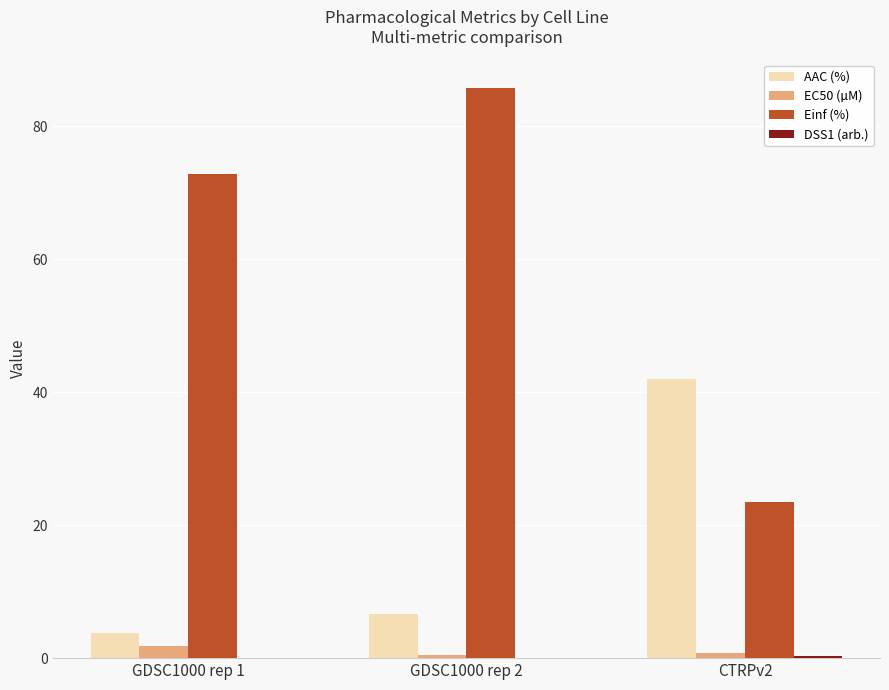

At which label does Einf (%) reach its peak?

GDSC1000 rep 2